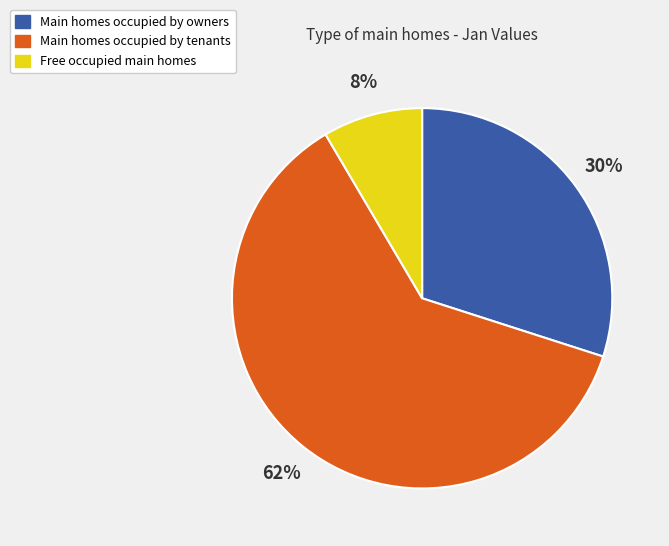

Does any single category account for the majority?

Yes